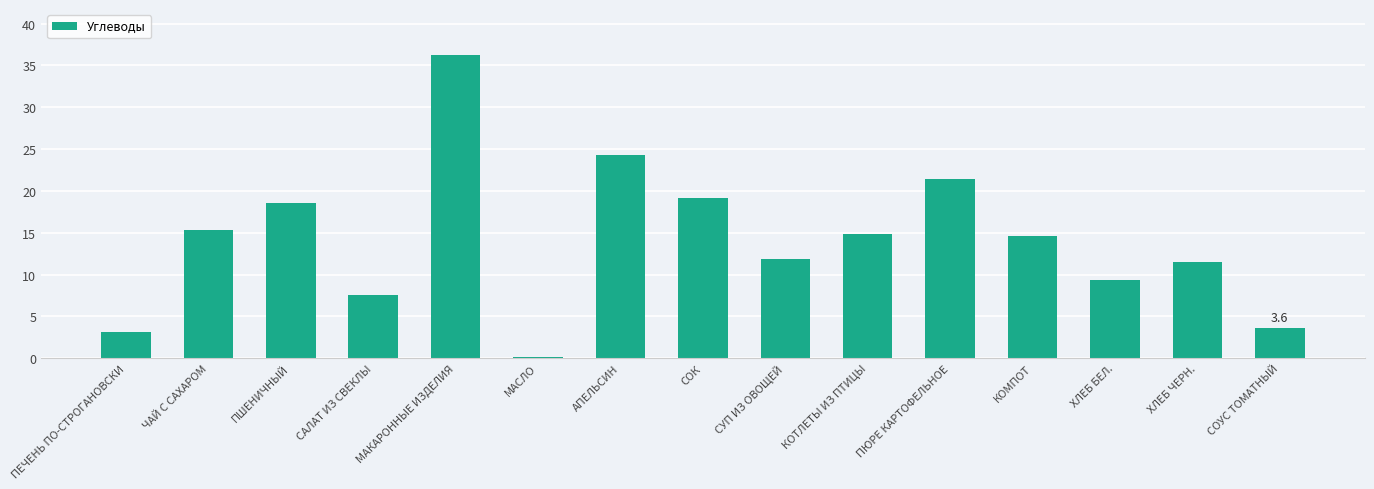

True or false: the data shows 17.4 at ХЛЕБ ЧЕРН..

False